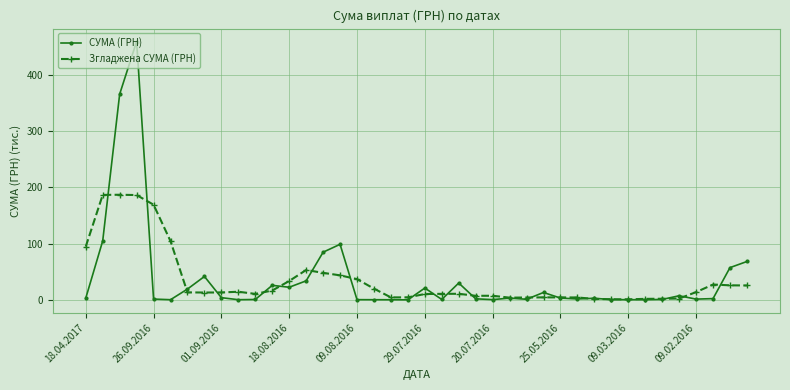

What is the sum of all Згладжена СУМА (ГРН) values?

1421.9